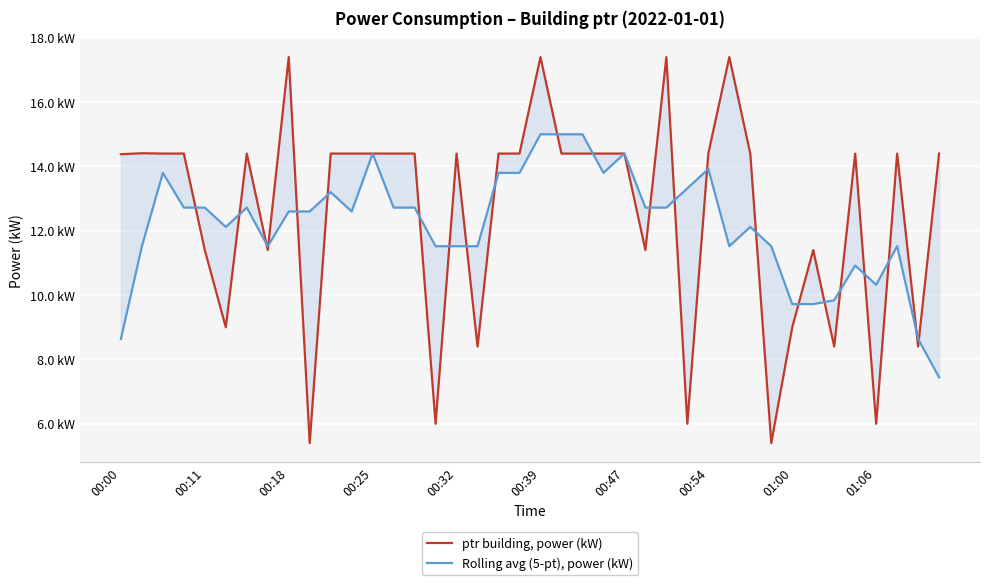

In Rolling avg (5-pt), power (kW), how many points are lower than both neighbors (excluding endpoints)?

7